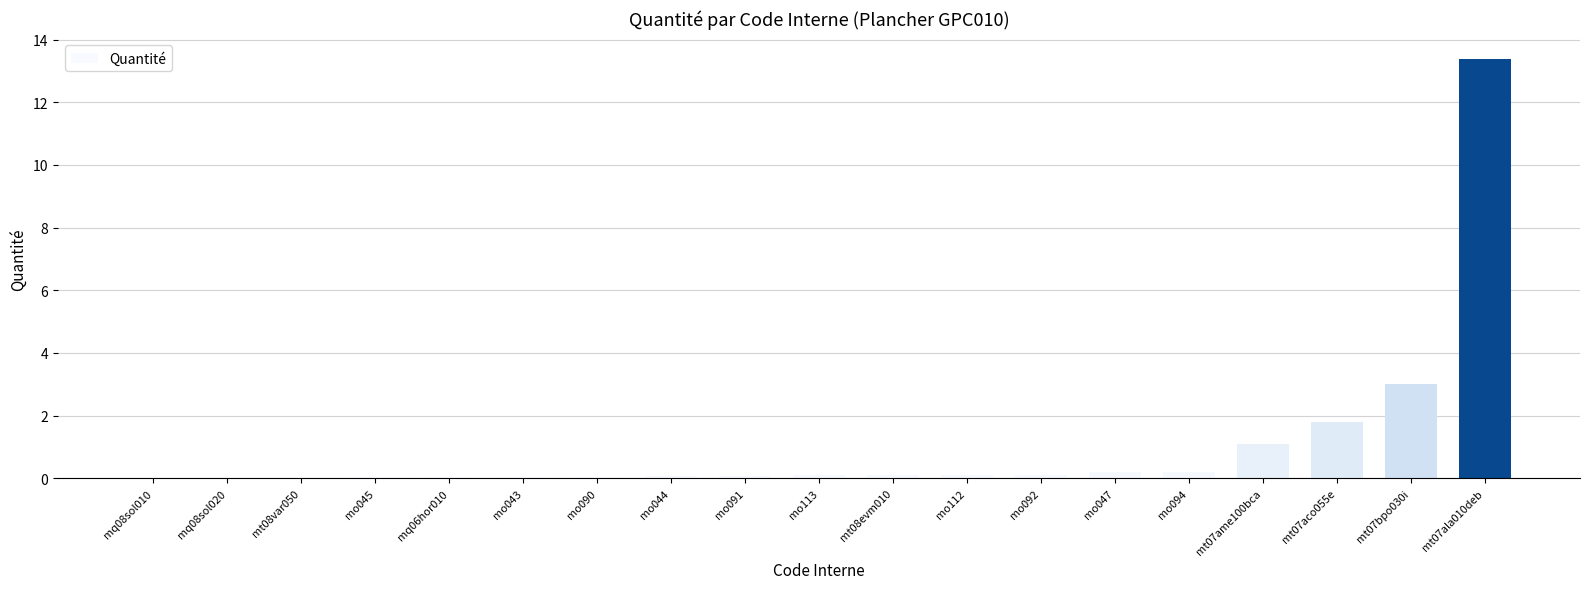

True or false: the data shows 2.6 at mt07aco055e.

False